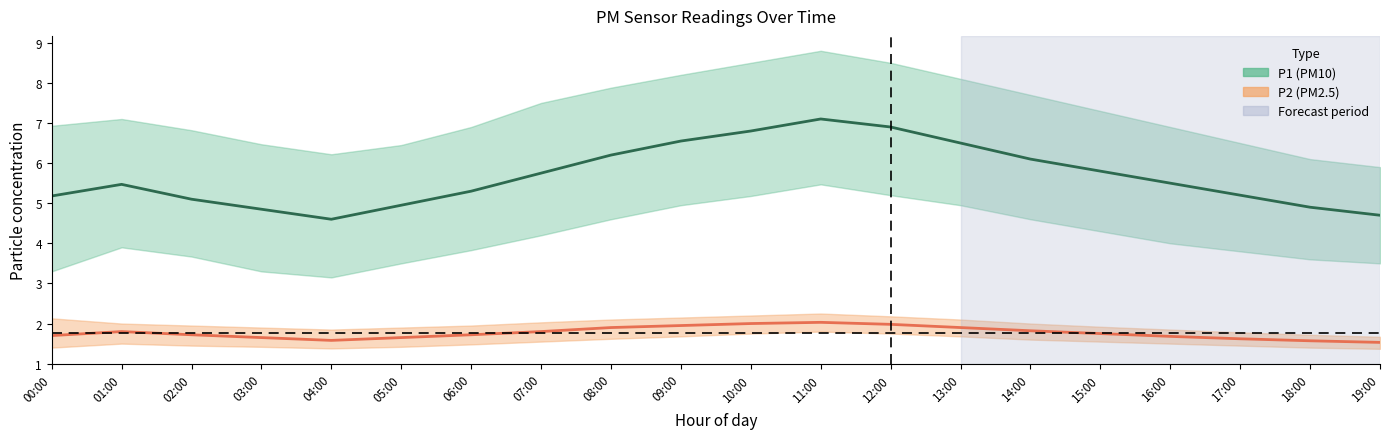

True or false: P2 (PM2.5) and P1 (PM10) intersect in this chart.

False